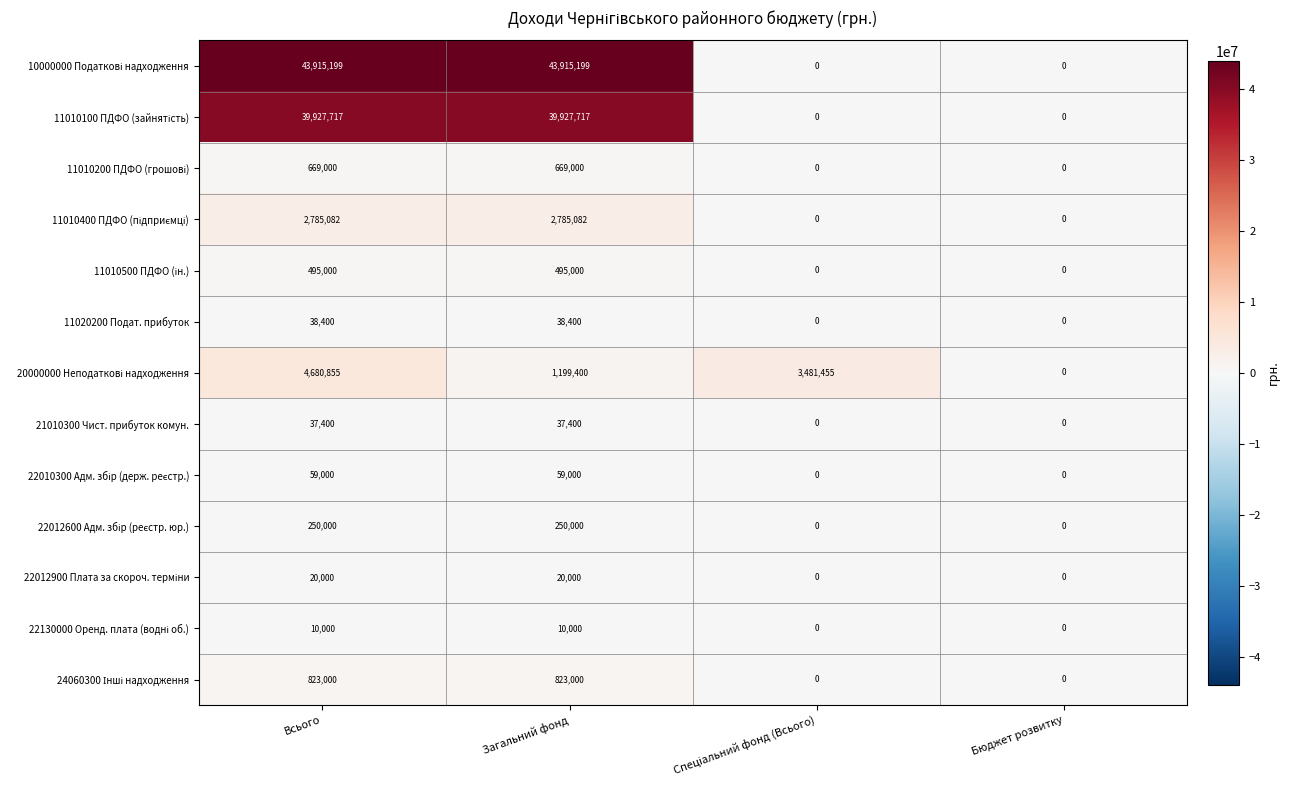

What is the difference between the highest and lowest values at Загальний фонд?

43905199